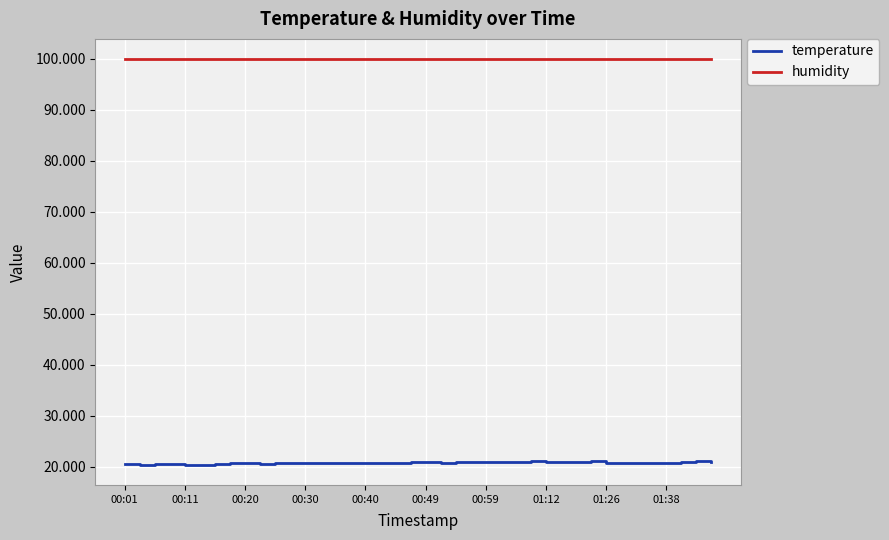

How many categories are shown in the chart?

40